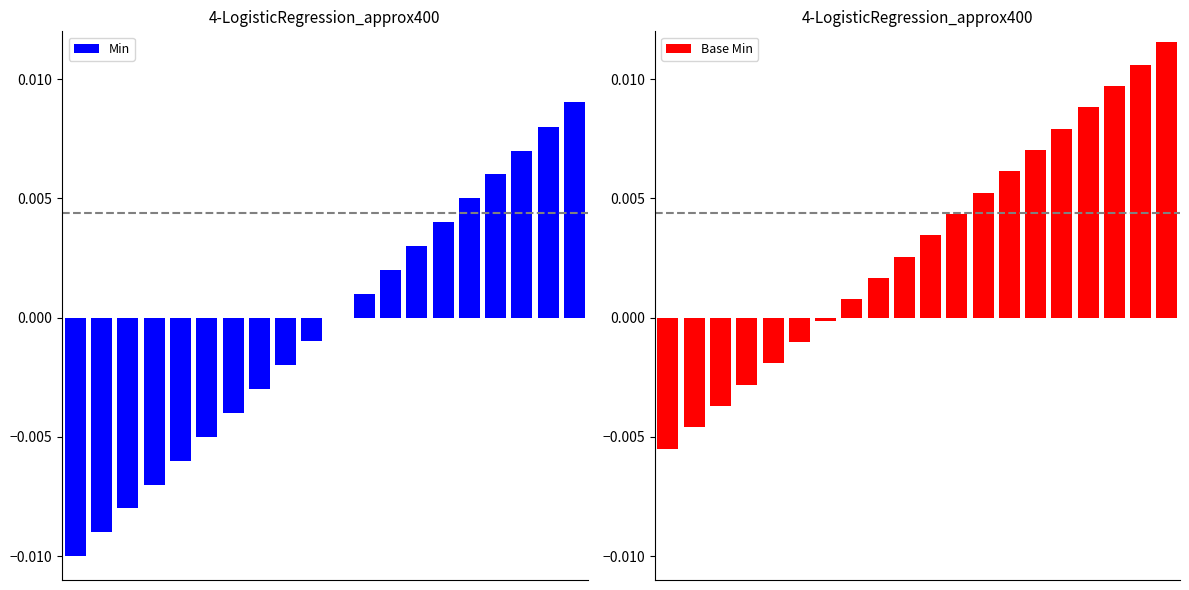

Are the bars horizontal?

No